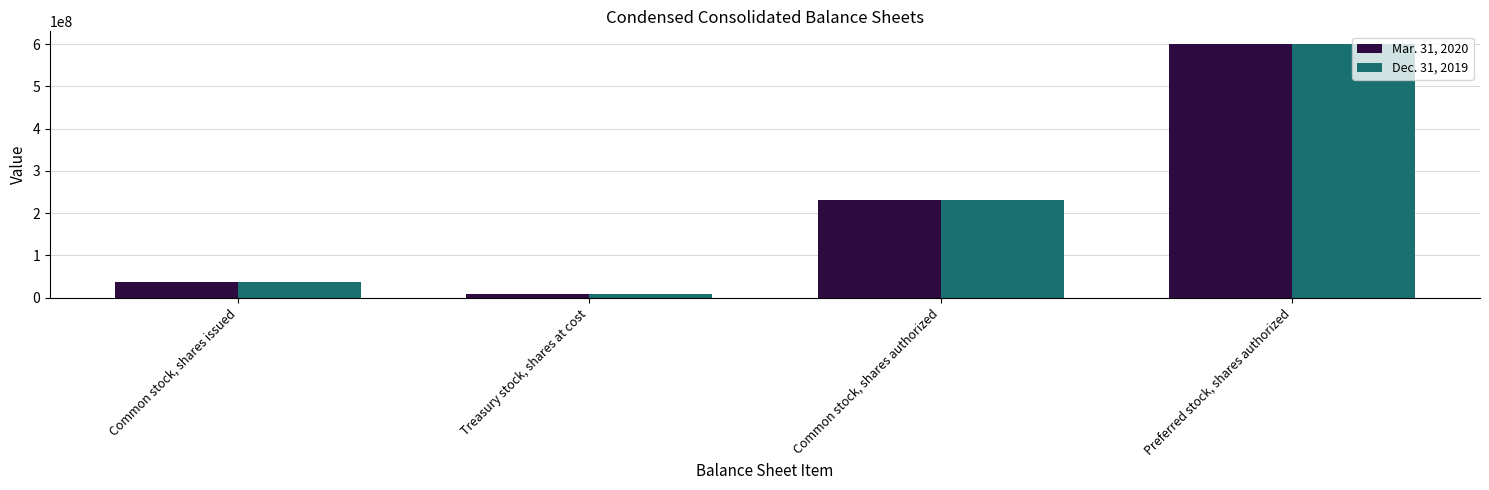

List the labels in order of Dec. 31, 2019 value, largest first.

Preferred stock, shares authorized, Common stock, shares authorized, Common stock, shares issued, Treasury stock, shares at cost